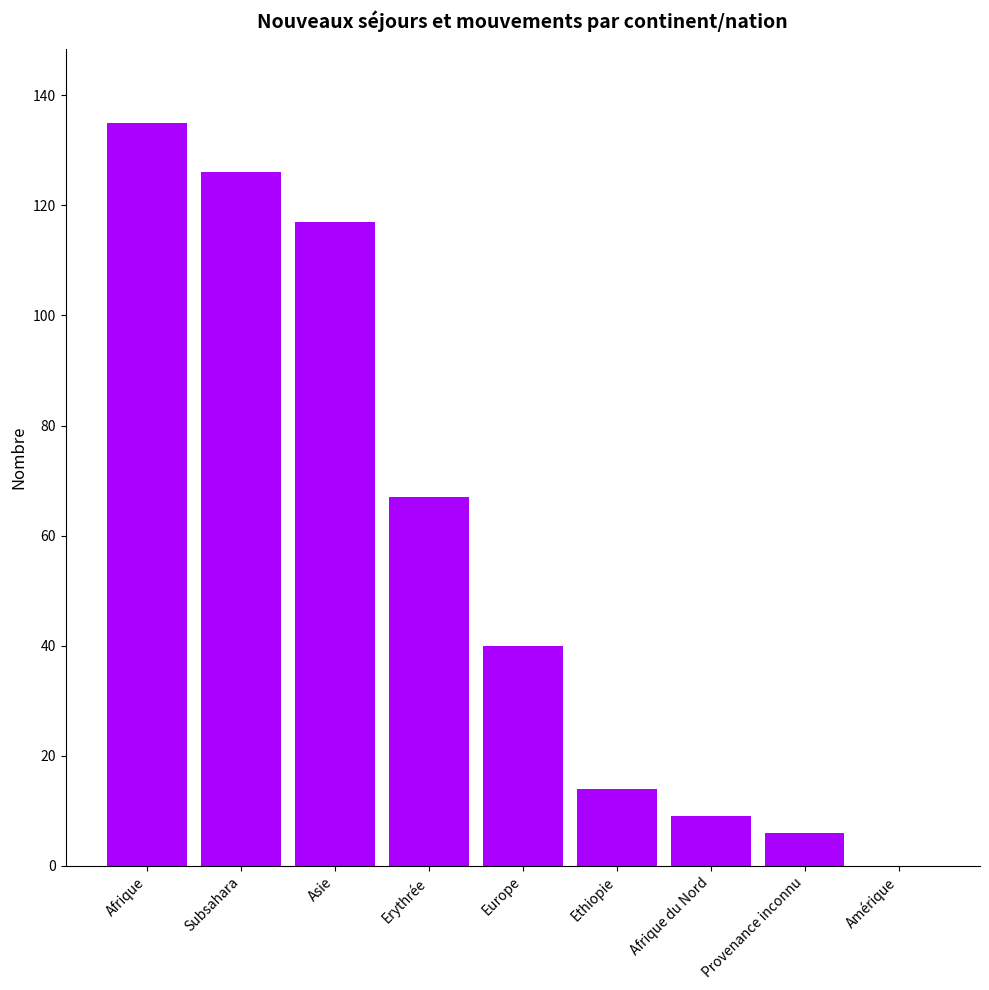

Approximately how many times larger is the value at Europe compared to Asie?

0.3